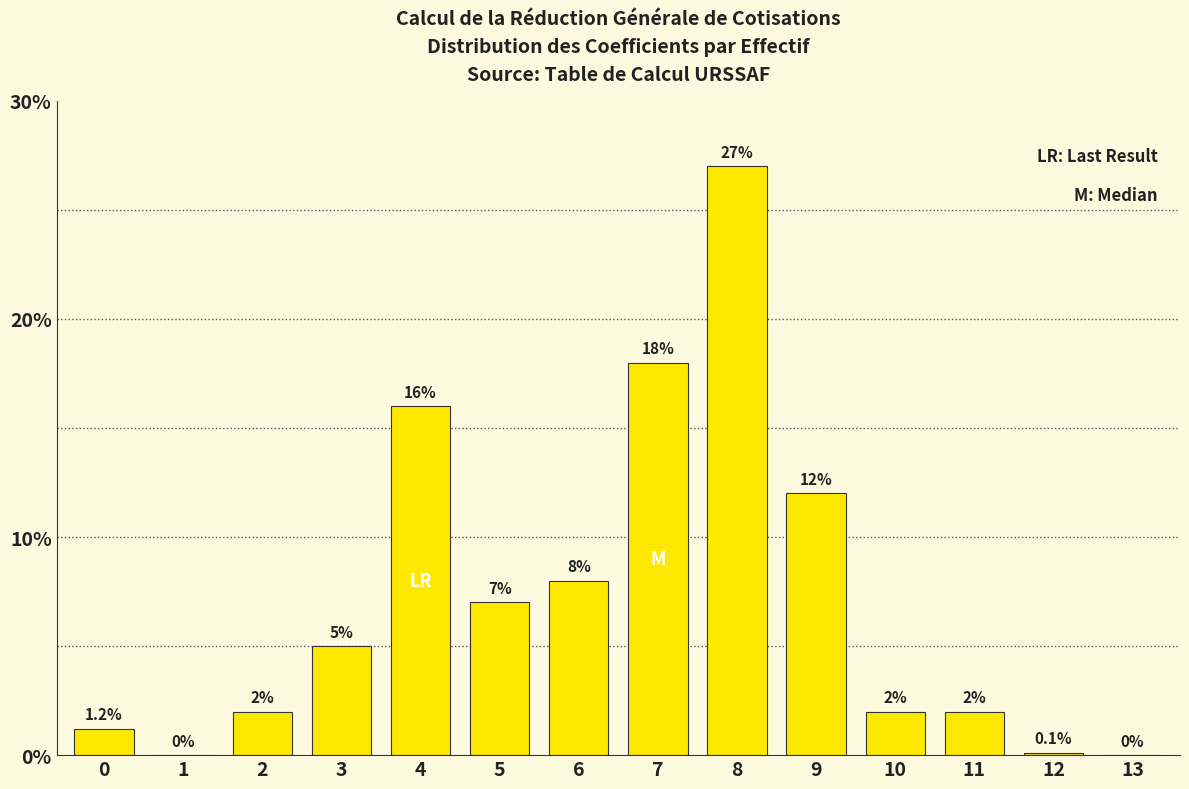

Reading left to right, transcribe all the data shown in this chart.

0=1.2	1=0.0	2=2.0	3=5.0	4=16.0	5=7.0	6=8.0	7=18.0	8=27.0	9=12.0	10=2.0	11=2.0	12=0.1	13=0.0